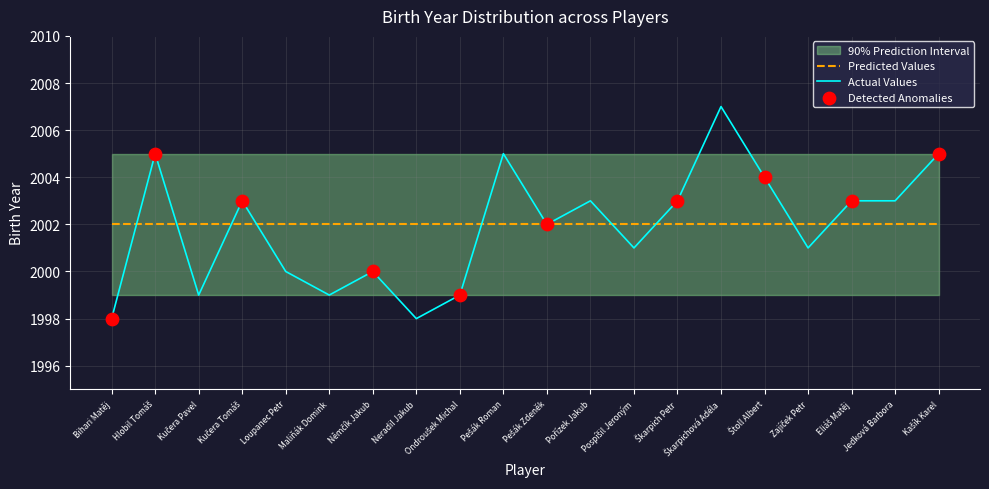

Which series contains the highest Y value?

Actual Values